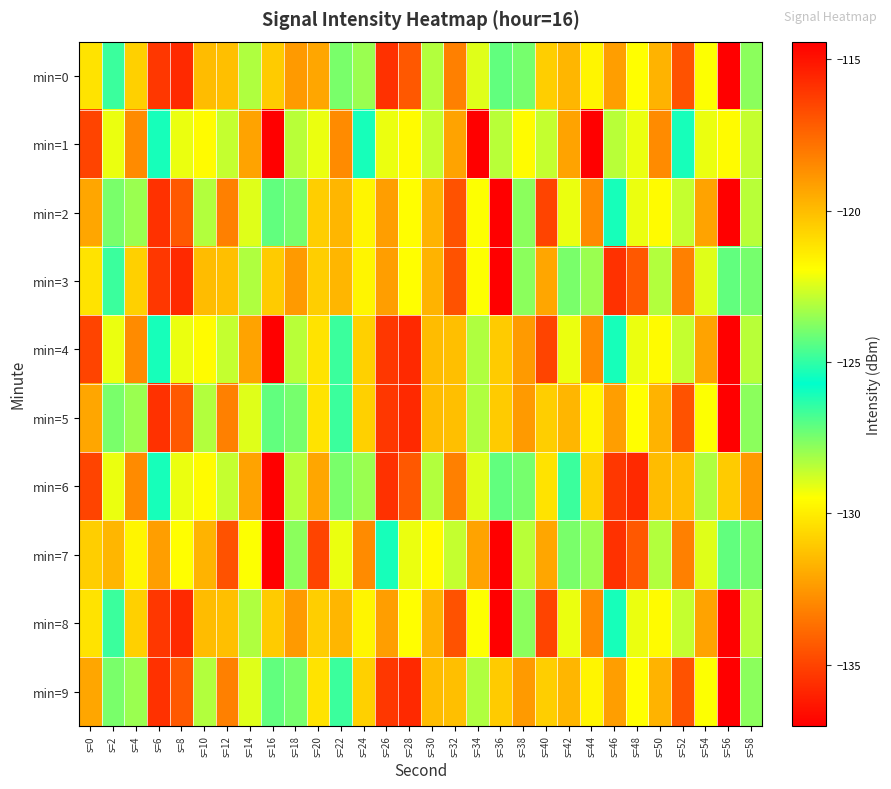

Rank the series at s=44 from highest to lowest value.

min=1, min=2, min=4, min=8, min=0, min=5, min=9, min=3, min=7, min=6